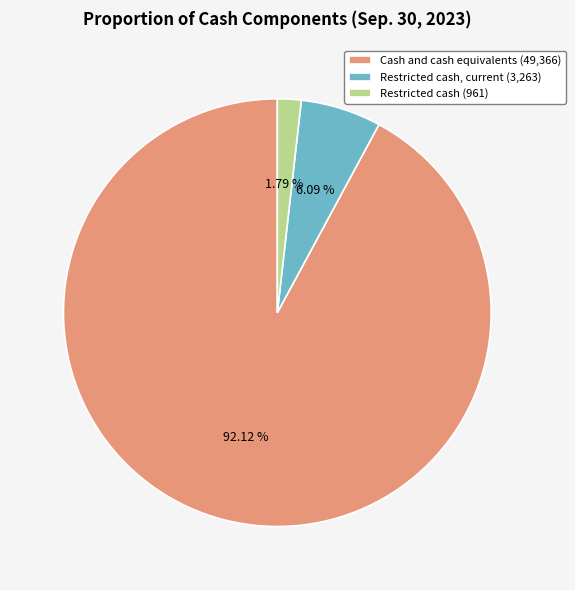

Combined, do Cash and cash equivalents (49,366) and Restricted cash, current (3,263) account for over 50%?

Yes